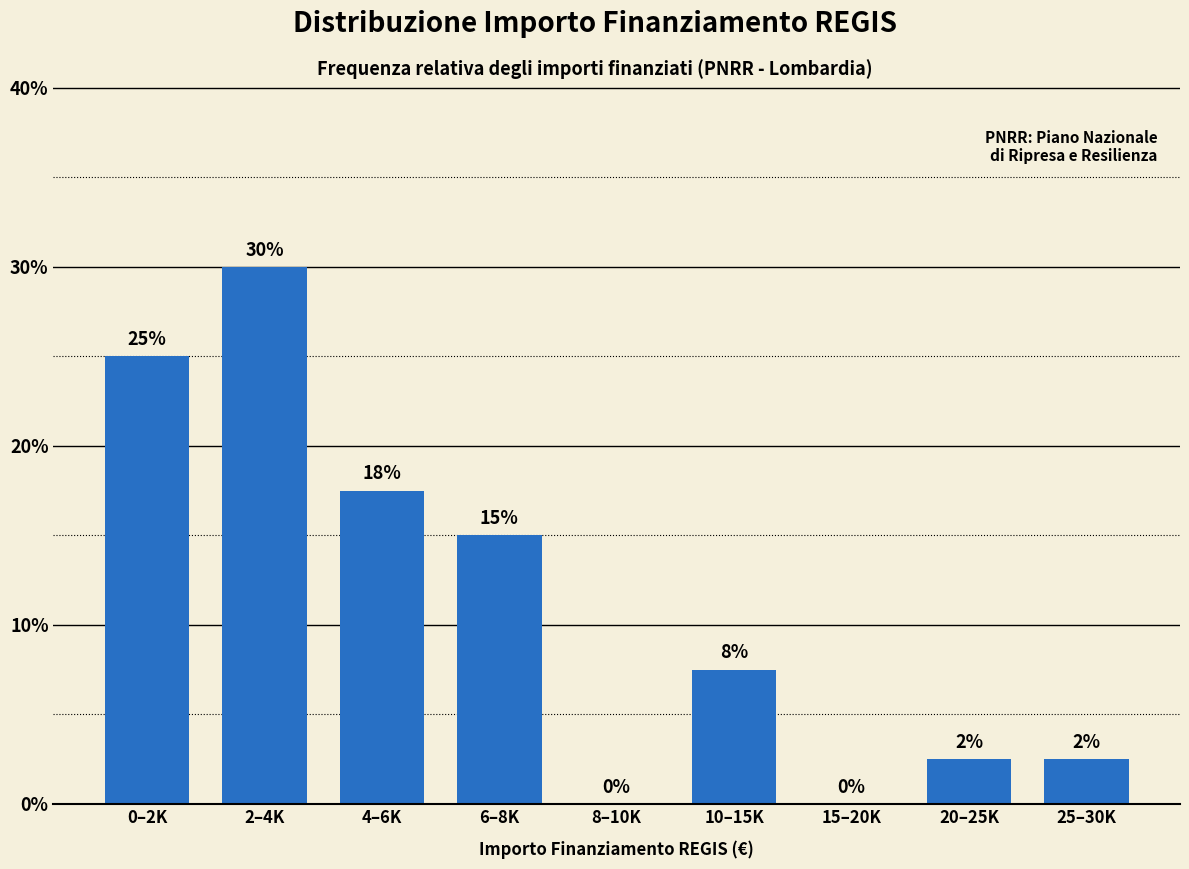

Which has a higher value, 25–30K or 10–15K?

10–15K